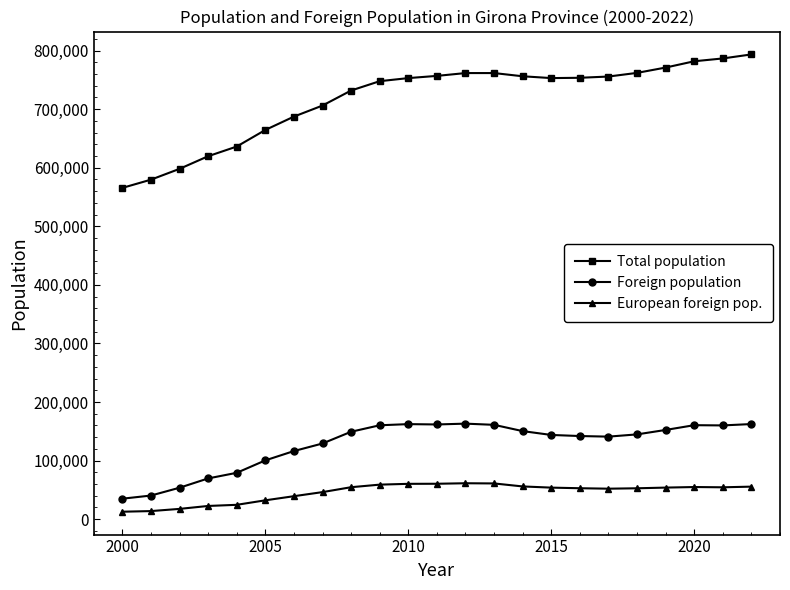

Rank the series by their maximum value, from highest to lowest.

Total population, Foreign population, European foreign pop.